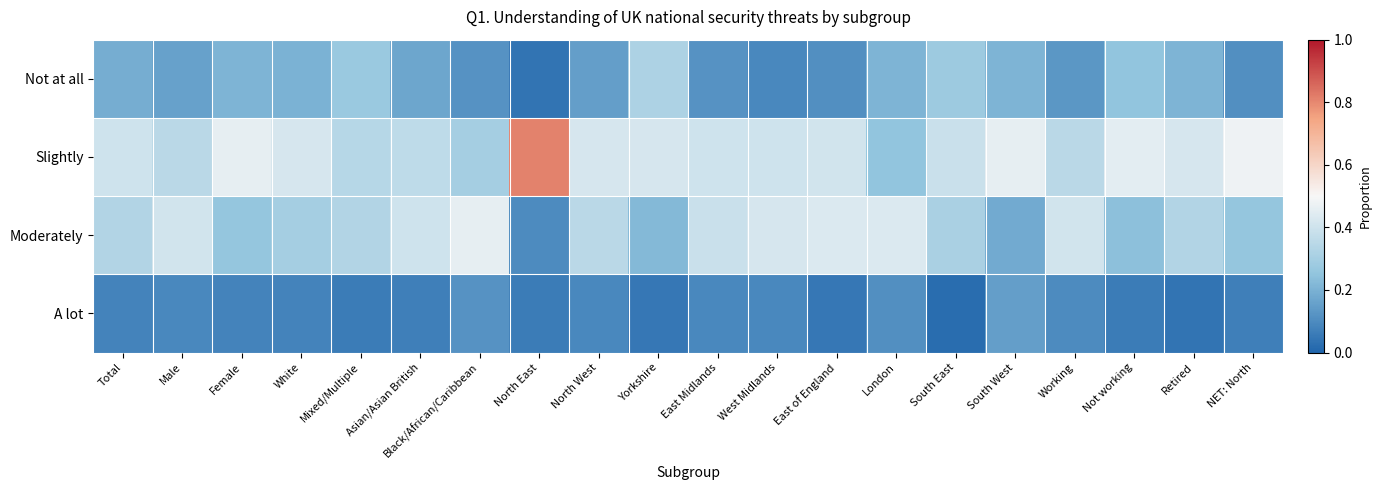

Which series has the largest total across all categories?

Slightly